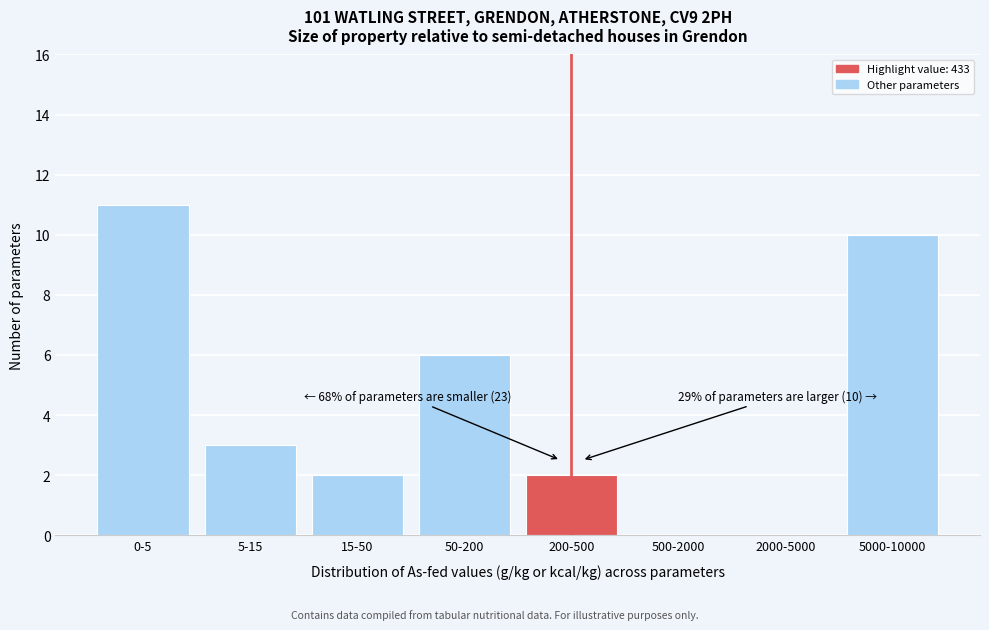

Reading left to right, extract all data points from this chart.

0-5=11	5-15=3	15-50=2	50-200=6	200-500=2	500-2000=0	2000-5000=0	5000-10000=10